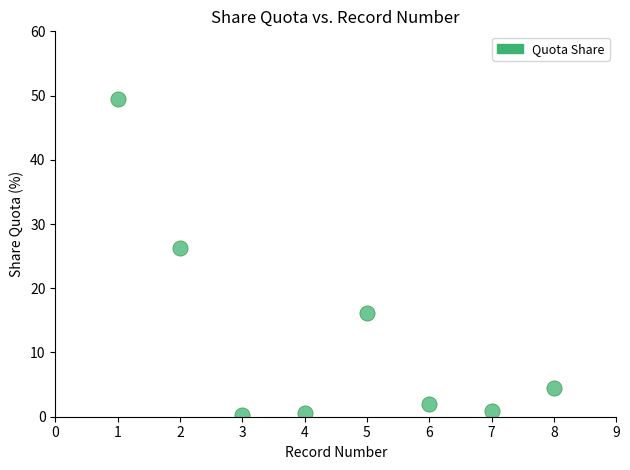

What Y value in the scatter plot is closest to 24?

26.2